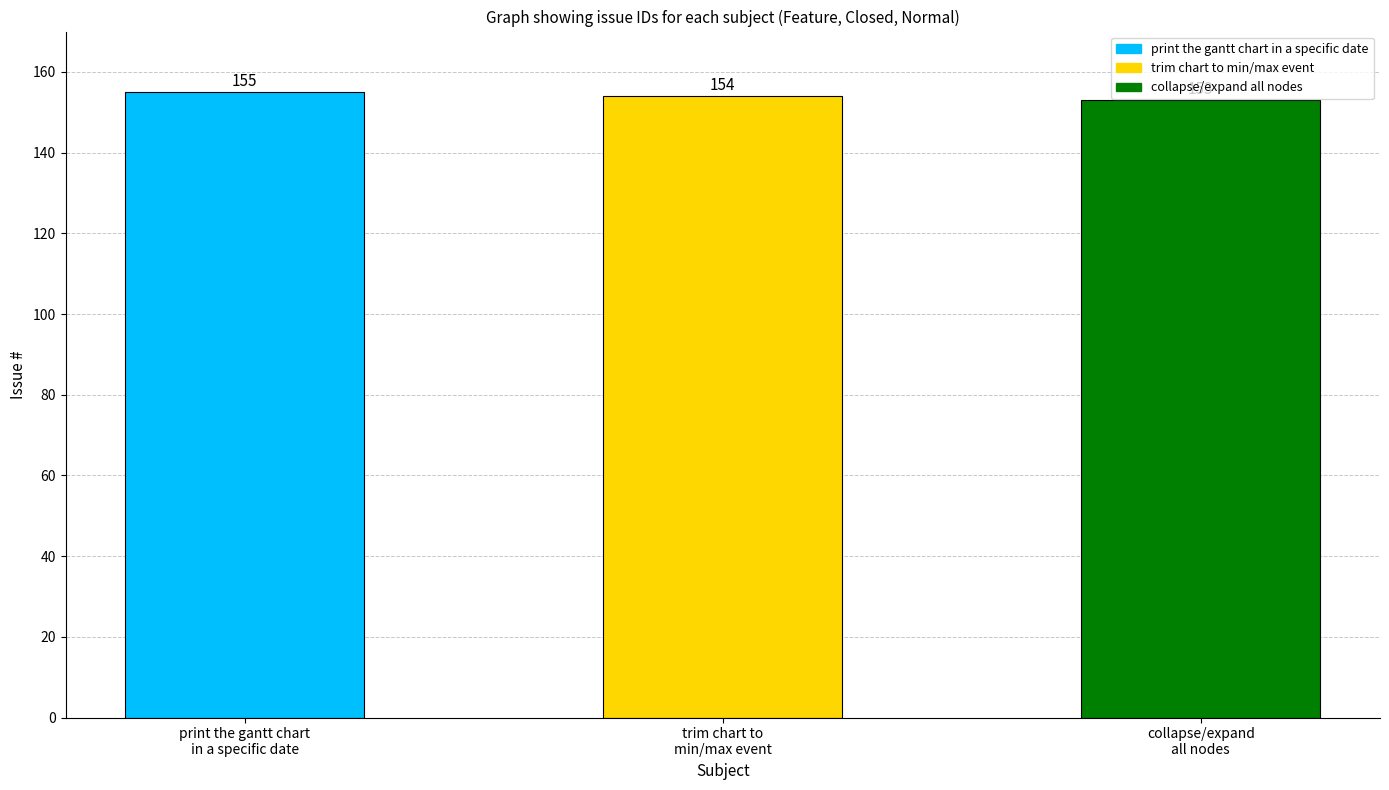

What is the difference between the second highest and minimum values?

1